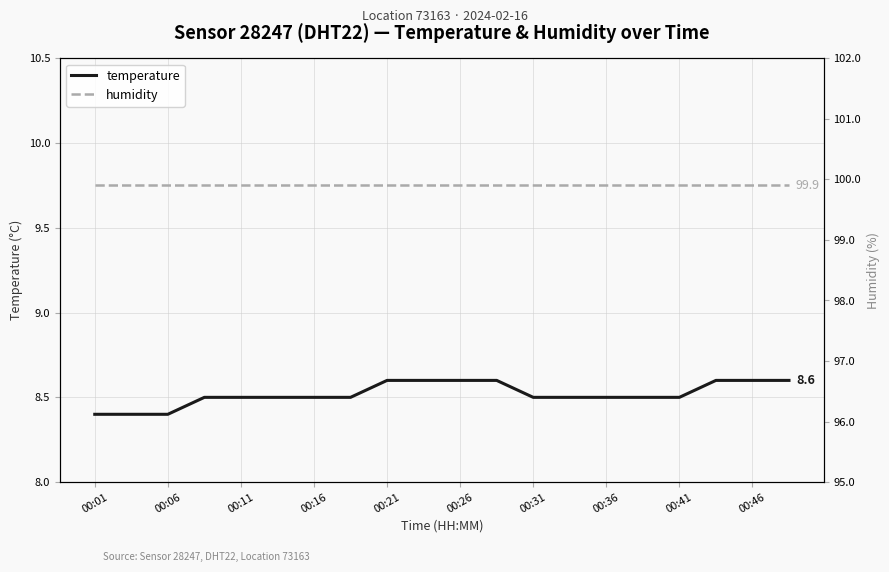

Reading right to left, transcribe all the data shown in this chart.

temperature: 8.6	8.6	8.6	8.5	8.5	8.5	8.5	8.5	8.6	8.6	8.6	8.6	8.5	8.5	8.5	8.5	8.5	8.4	8.4	8.4
humidity: 99.9	99.9	99.9	99.9	99.9	99.9	99.9	99.9	99.9	99.9	99.9	99.9	99.9	99.9	99.9	99.9	99.9	99.9	99.9	99.9